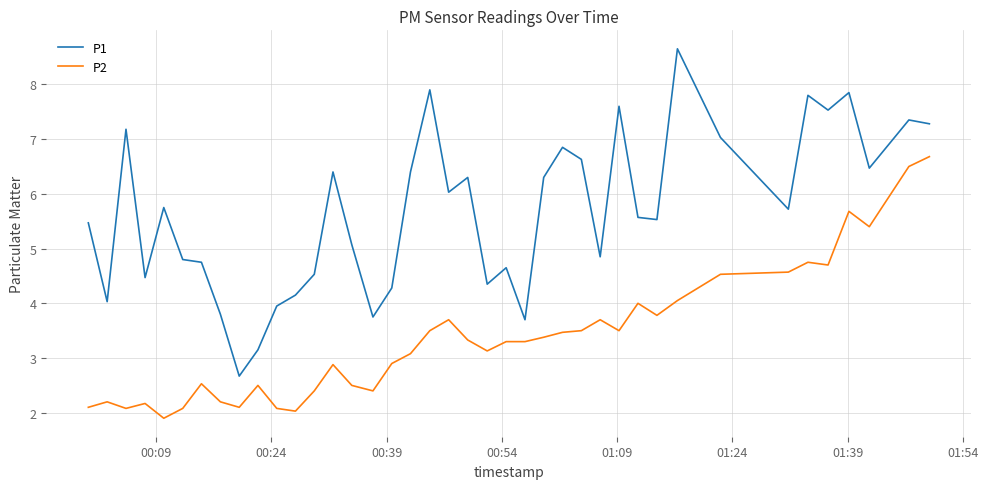

Which series has the largest total across all categories?

P1